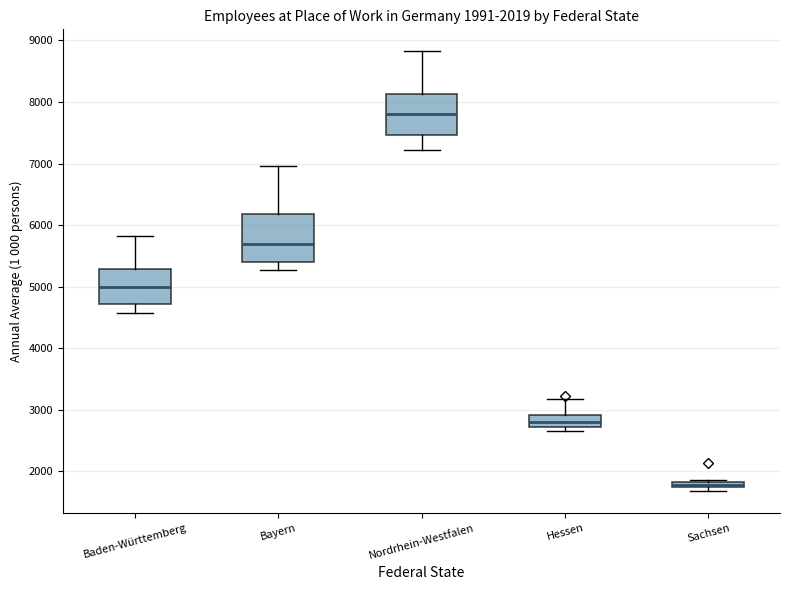

Comparing the boxes themselves (not the whiskers), which one is the tallest?

Bayern